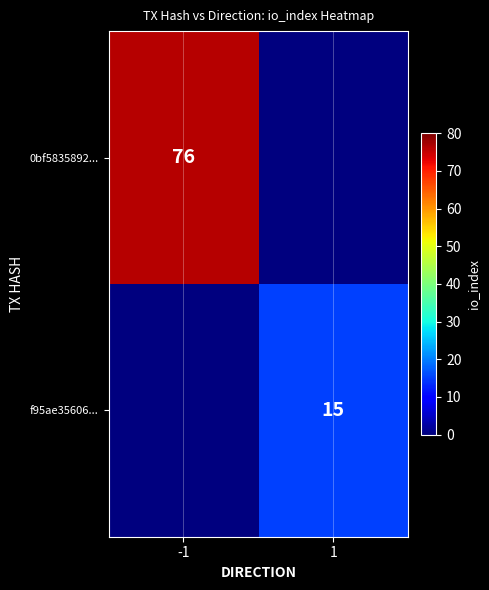

The value of f95ae35606... at 1 is 7. True or false?

False